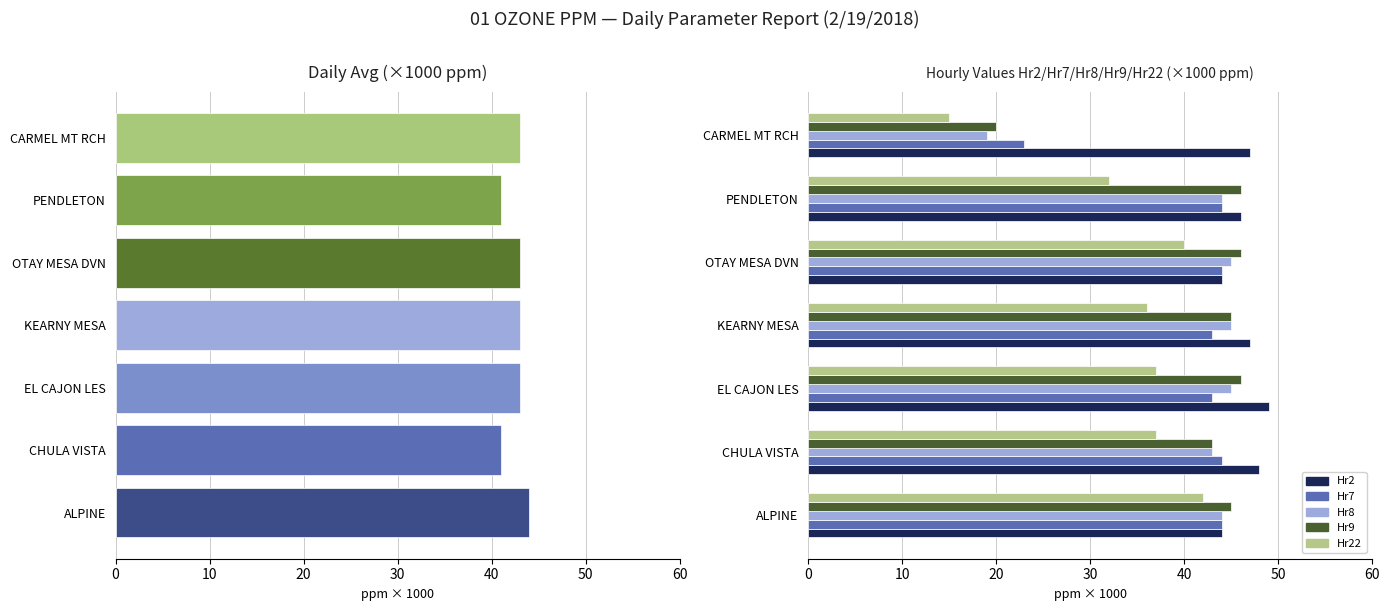

What is the average value of the Hr2 series?

46